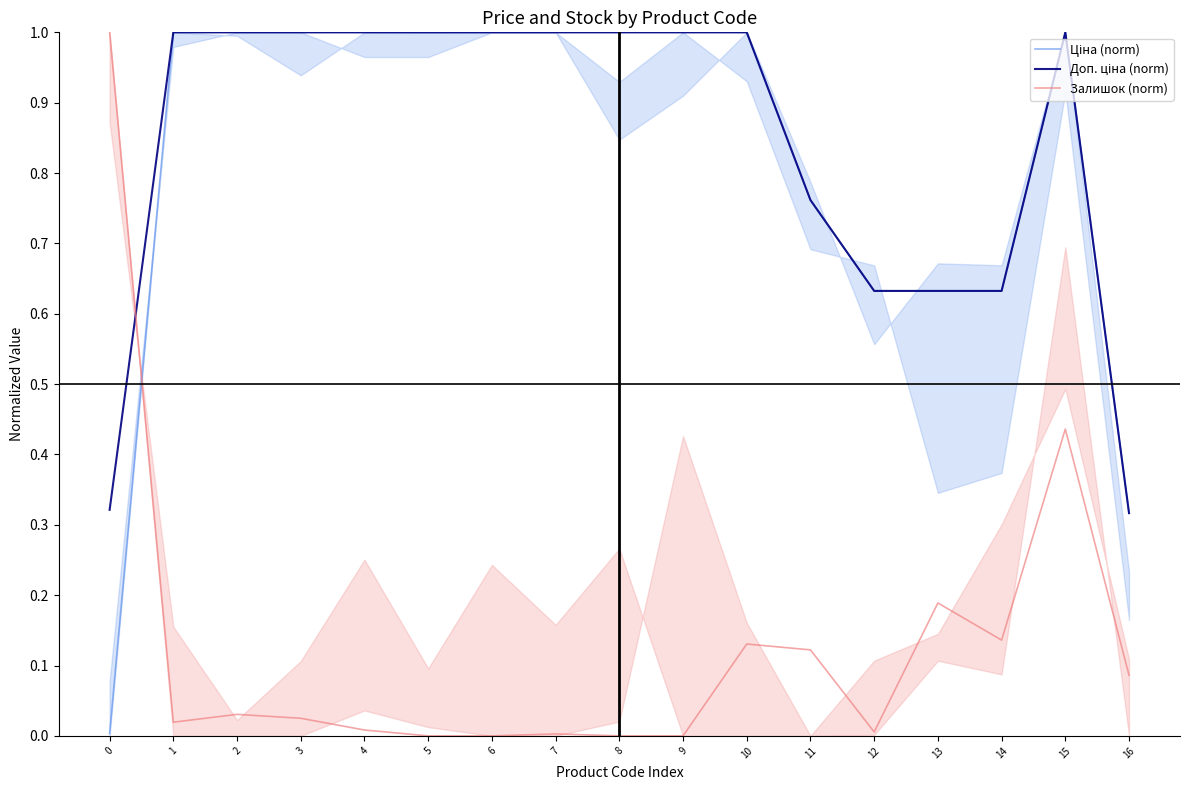

Read the Доп. ціна (norm) value at 12.

0.6